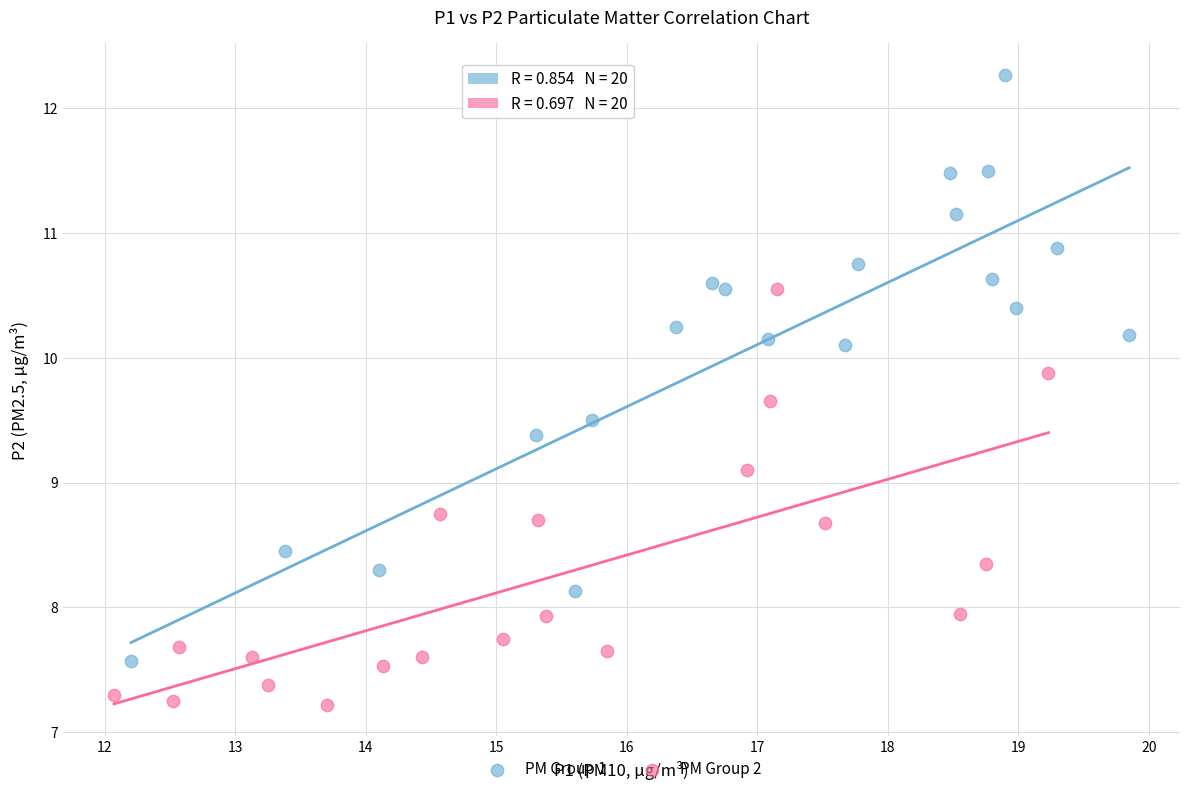

What are all the series names shown in the legend?

PM Group 1, PM Group 2